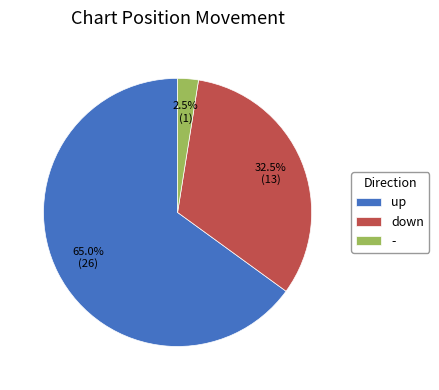

How many slices are in this pie chart?

3